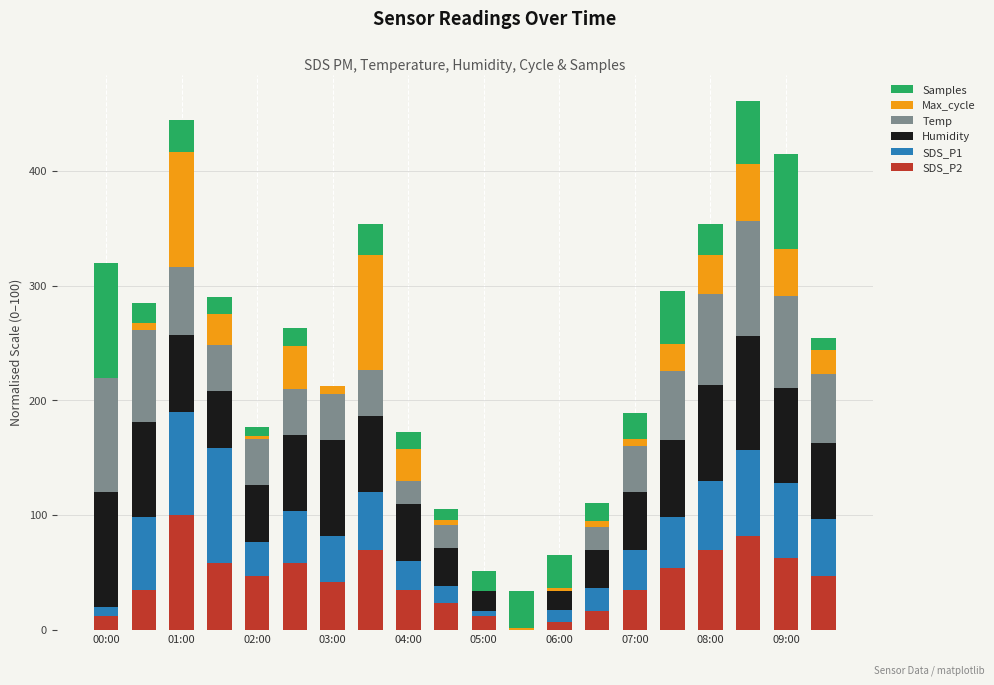

What is the maximum value for SDS_P2?

100.0